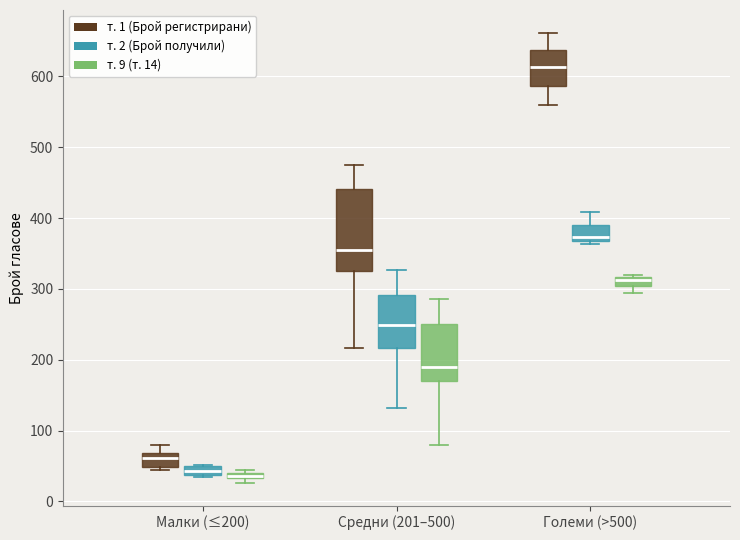

Where does the lower whisker of the box for Средни (201–500) (т. 9 (т. 14)) end on the y-axis? The values are not printed on the chart, so give them approximately, as read against the axis.

80